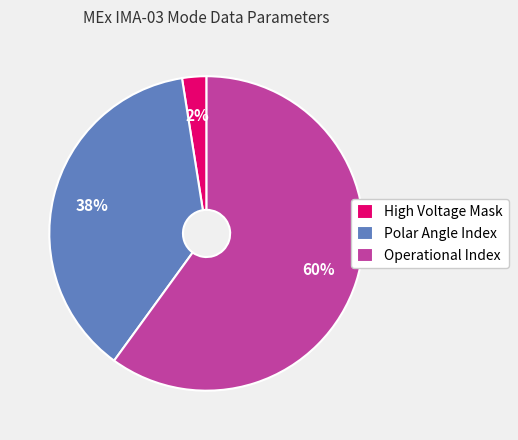

To the nearest percent, what is the combined percentage of High Voltage Mask and Polar Angle Index?

40%